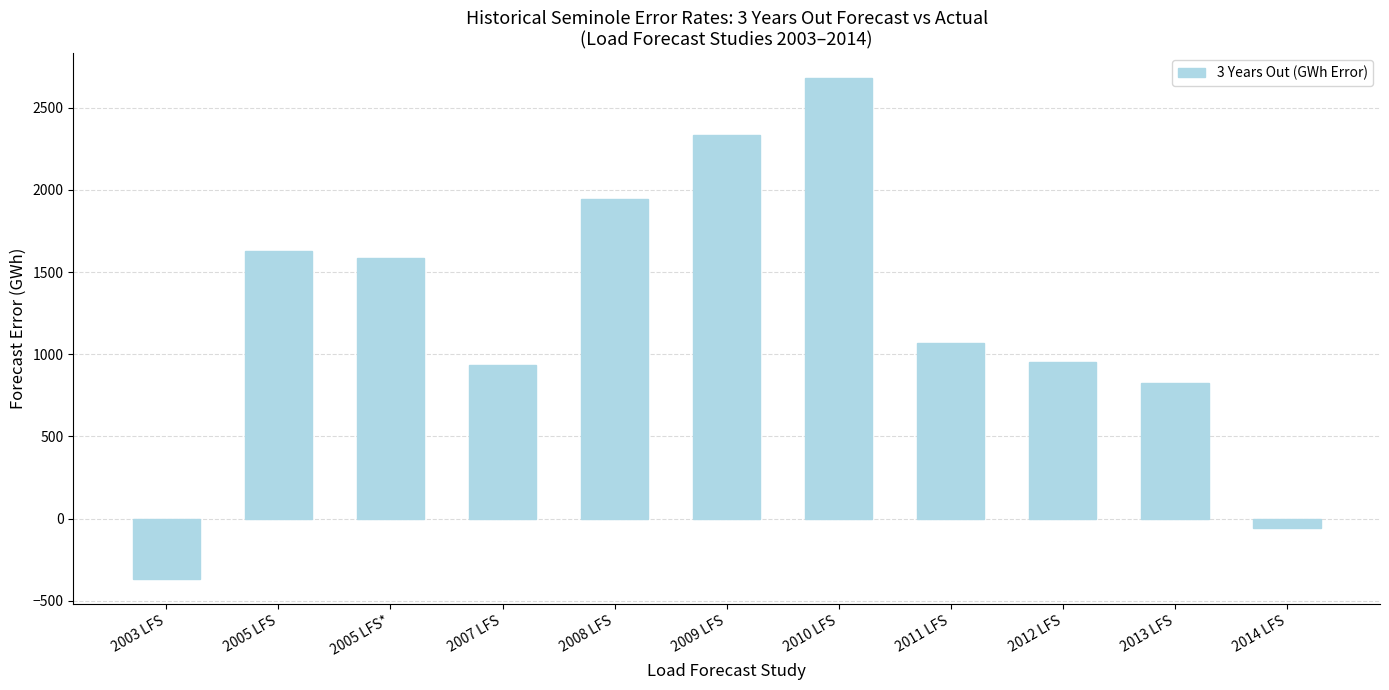

What is the sum of the values at 2008 LFS and 2005 LFS*?

3529